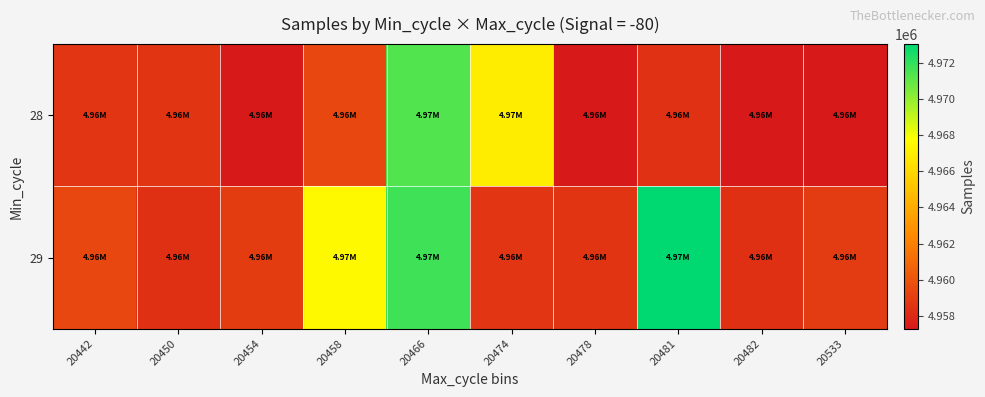

What is the difference between the highest and lowest values at 20474?

8358